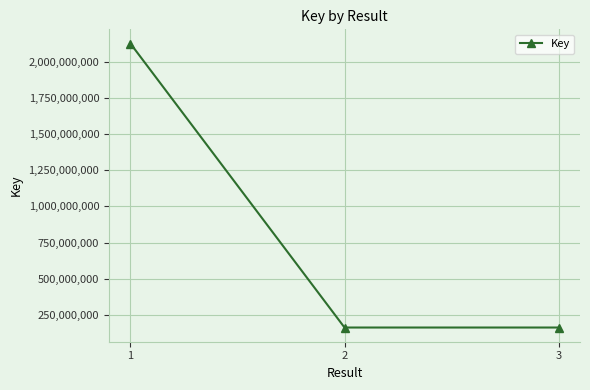

What is the difference between the maximum and minimum values?

1961675416